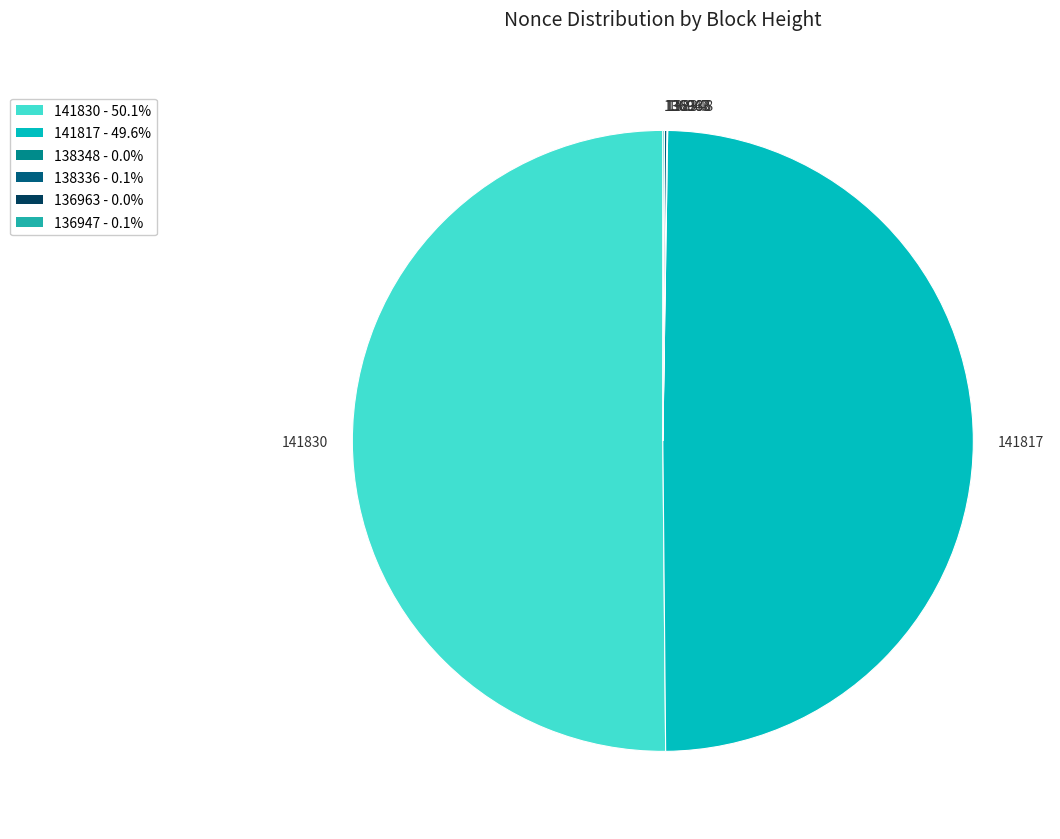

Is it true that 141830 is 39% of the pie?

False